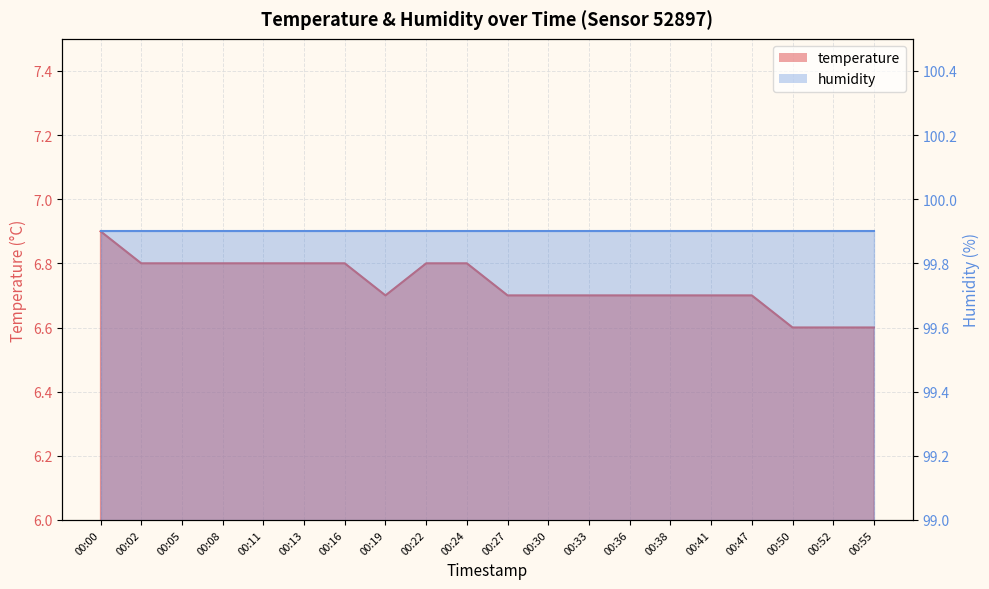

True or false: the data shows 6.7 at 00:19.

True